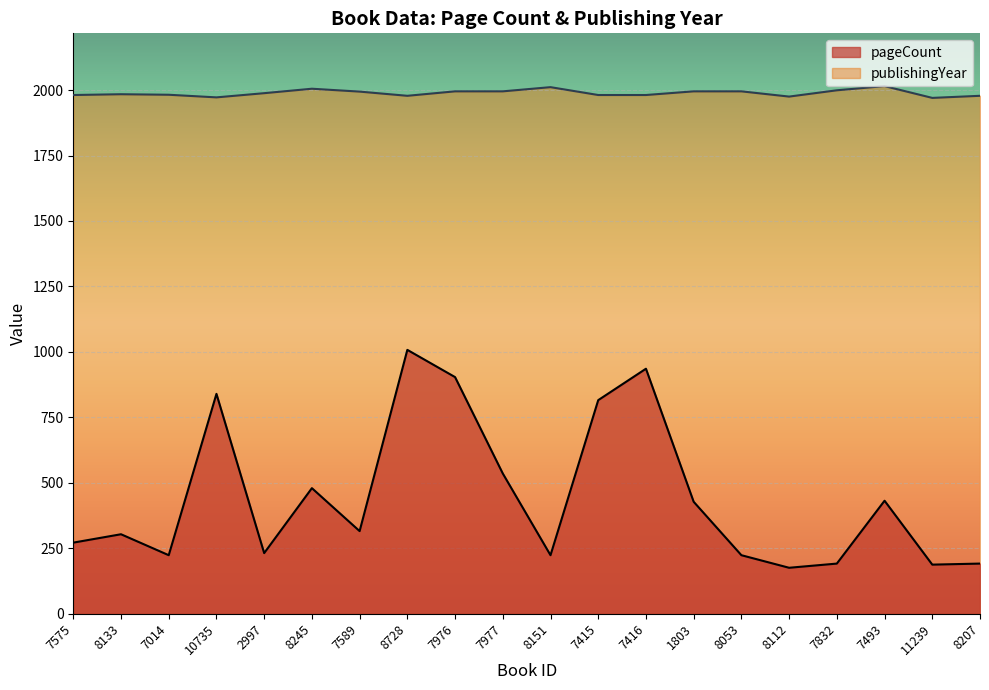

Where is publishingYear nearest to the value 1992?

7589